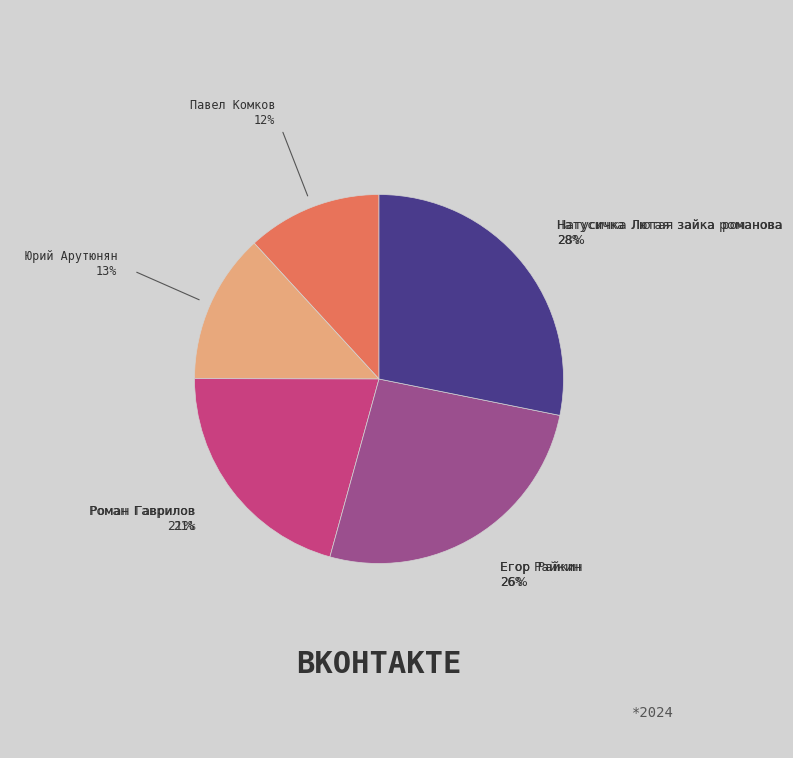

To the nearest percent, what is the difference between the Натусичка Лютая зайка романова and Роман Гаврилов slice percentages?

7%